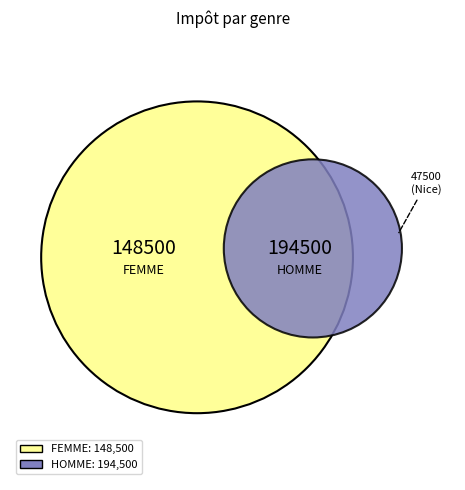

Does FEMME account for over 50% of the chart?

No